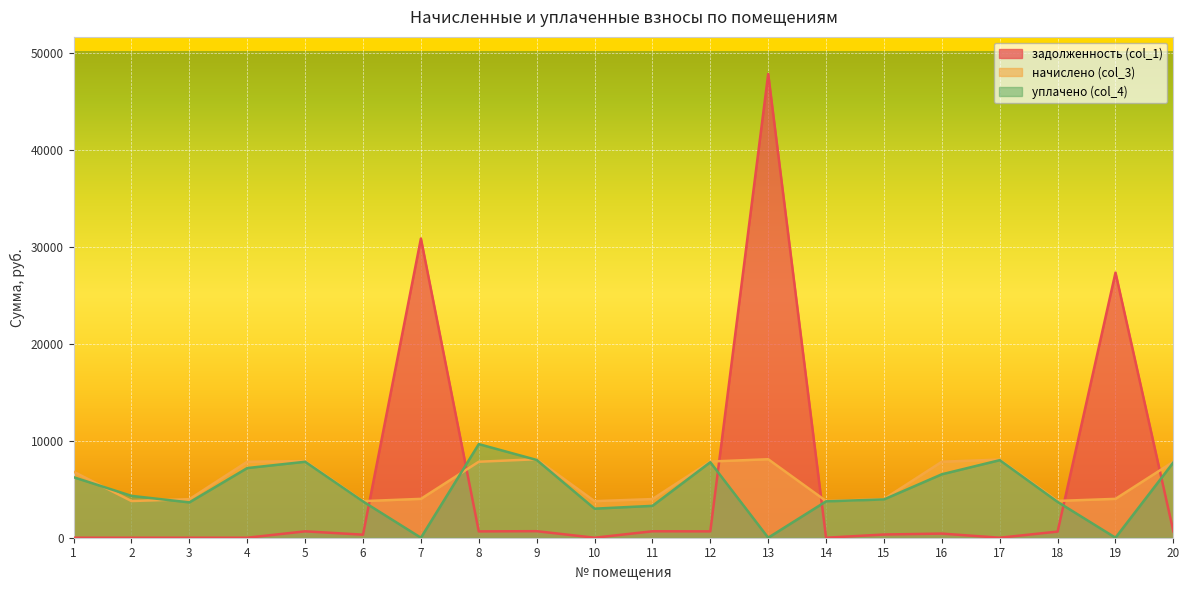

True or false: задолженность (col_1) and начислено (col_3) cross at least once.

True